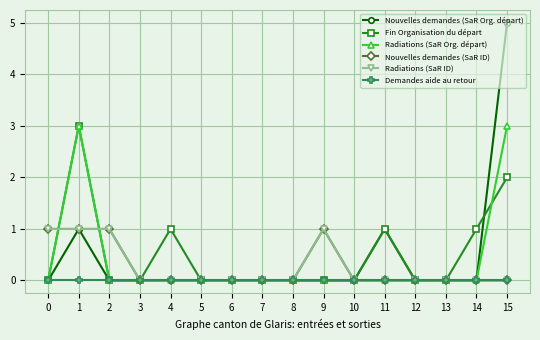

How many values in Nouvelles demandes (SaR Org. départ) are above zero?

3